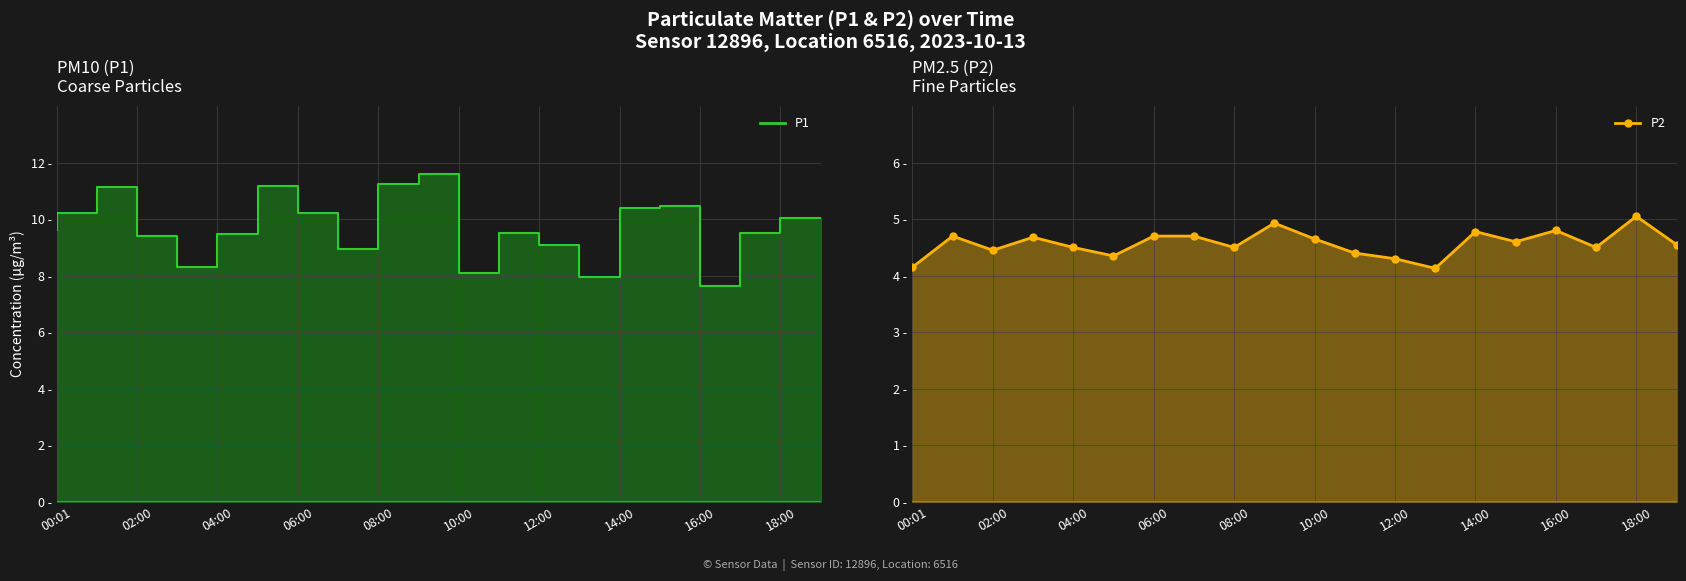

What value does the P1 series have at 01:00?

10.2